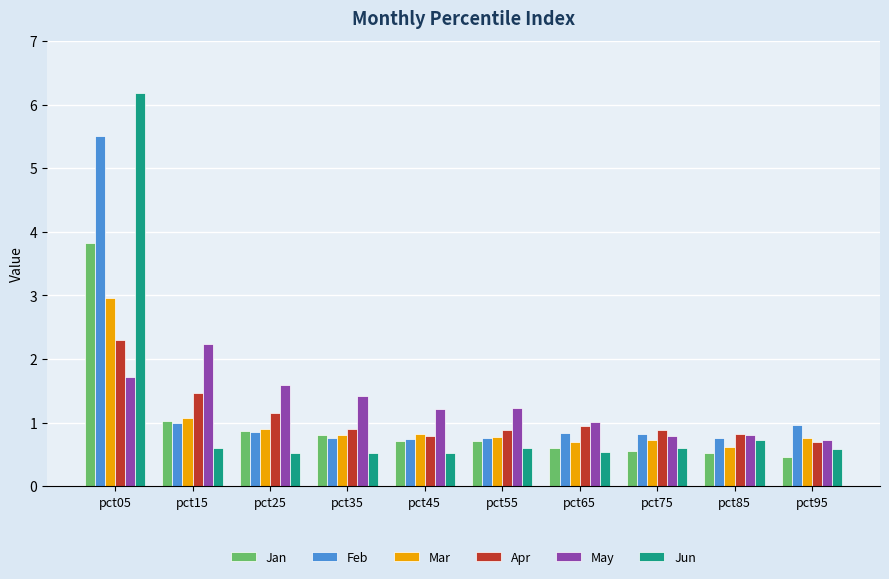

Does the chart contain any negative values?

No